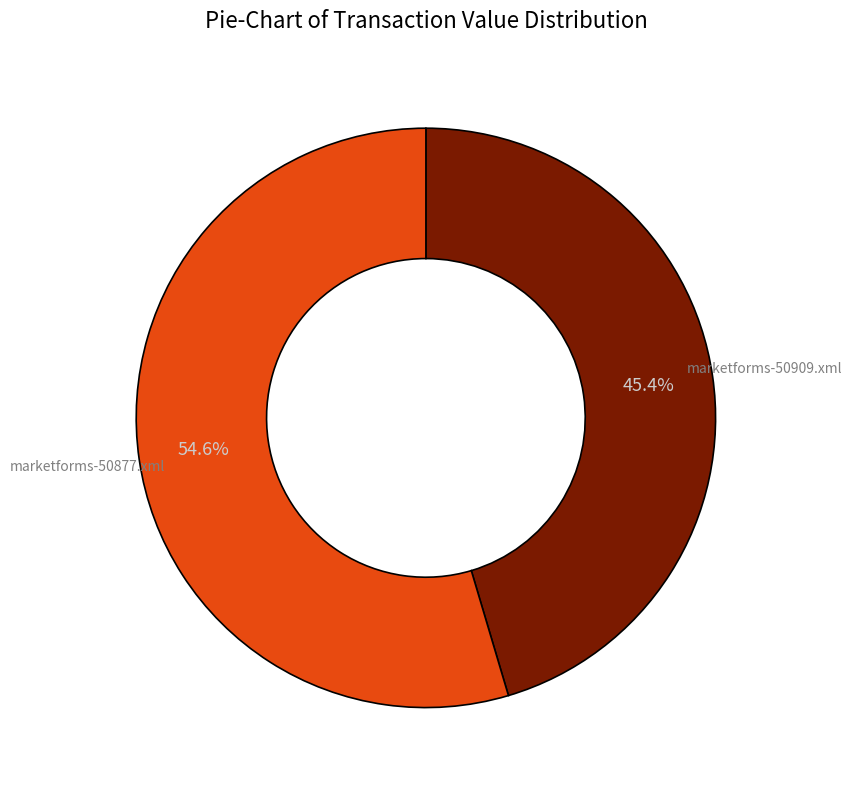

How many slices are in this pie chart?

2